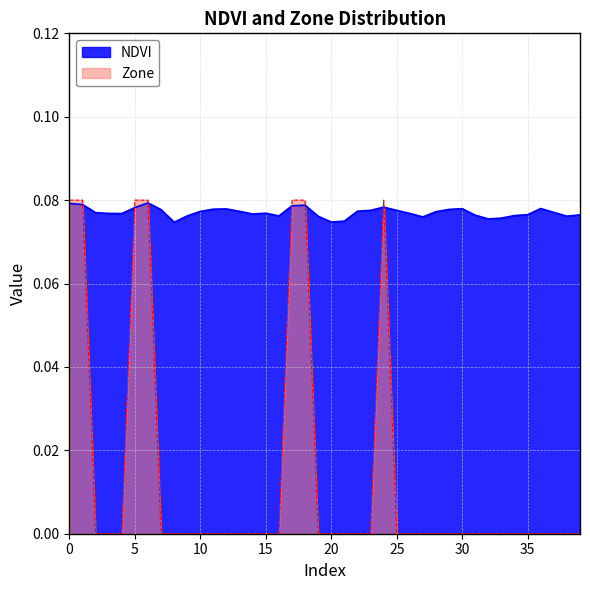

Rank the categories by Zone value from lowest to highest.

2, 3, 4, 7, 8, 9, 10, 11, 12, 13, 14, 15, 16, 19, 20, 21, 22, 23, 25, 26, 27, 28, 29, 30, 31, 32, 33, 34, 35, 36, 37, 38, 39, 0, 1, 5, 6, 17, 18, 24